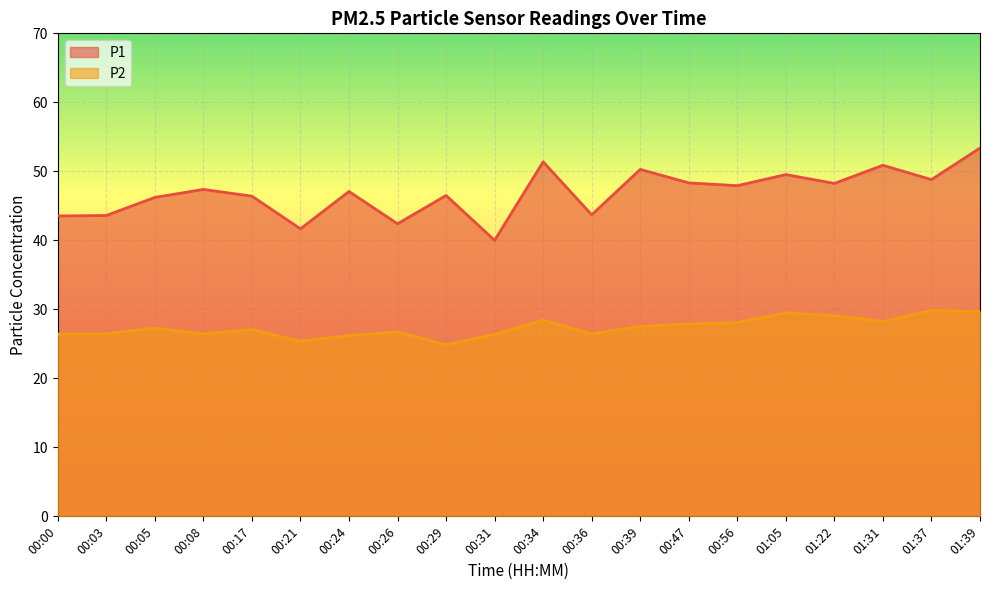

What is the difference between the second highest and minimum values in the P2 series?

4.8